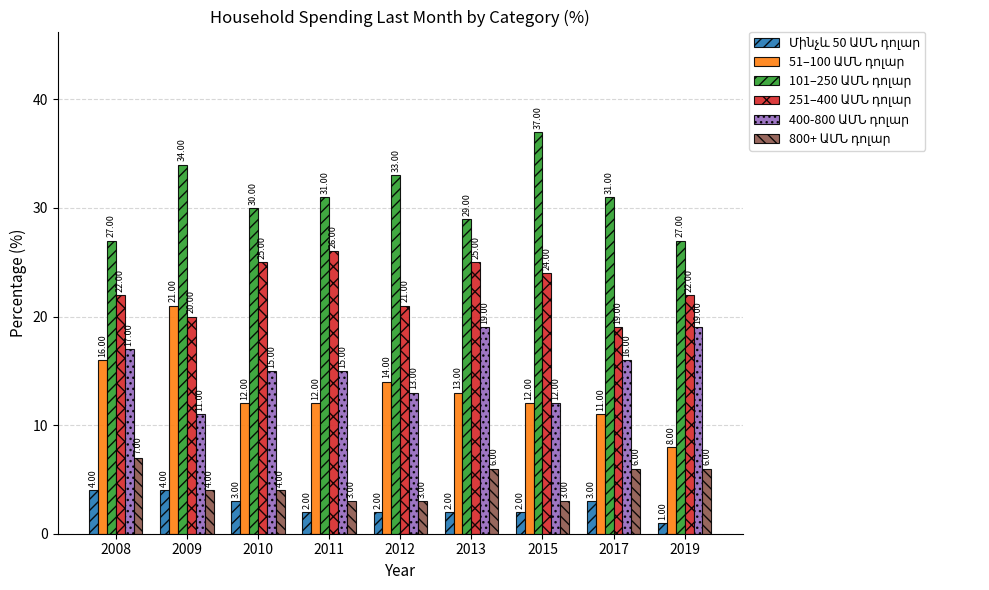

At how many categories does at least one series exceed 4?

9